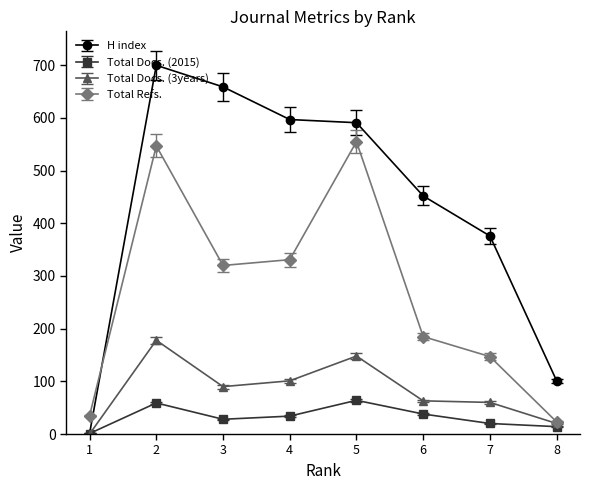

Between which two adjacent categories do H index and Total Refs. first intersect?

1 and 2